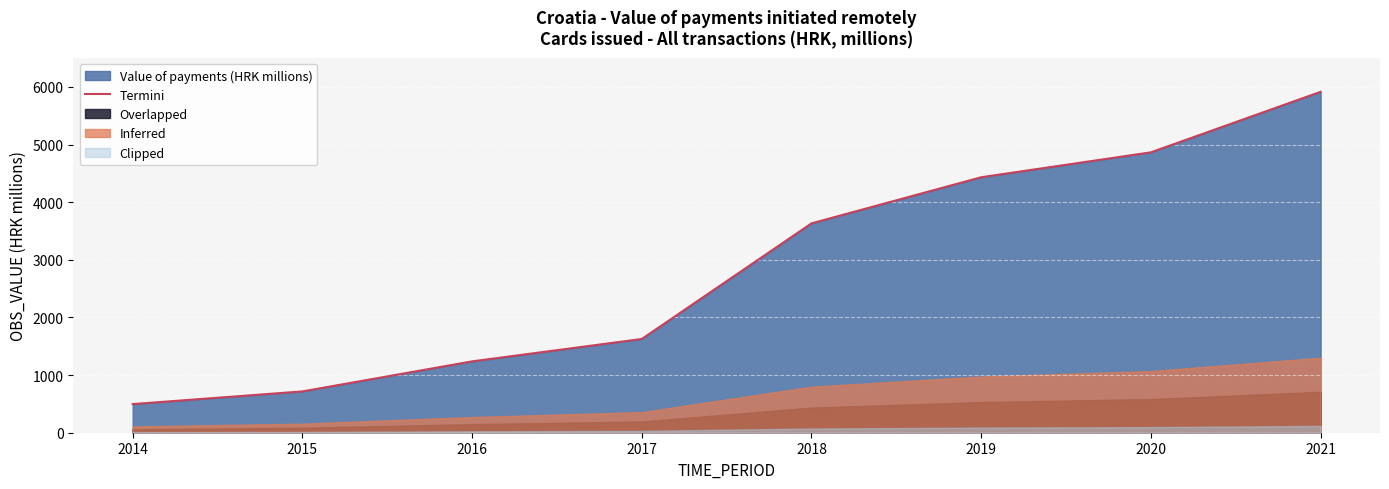

The chart shows a value of 702.4 at 2017. True or false?

False